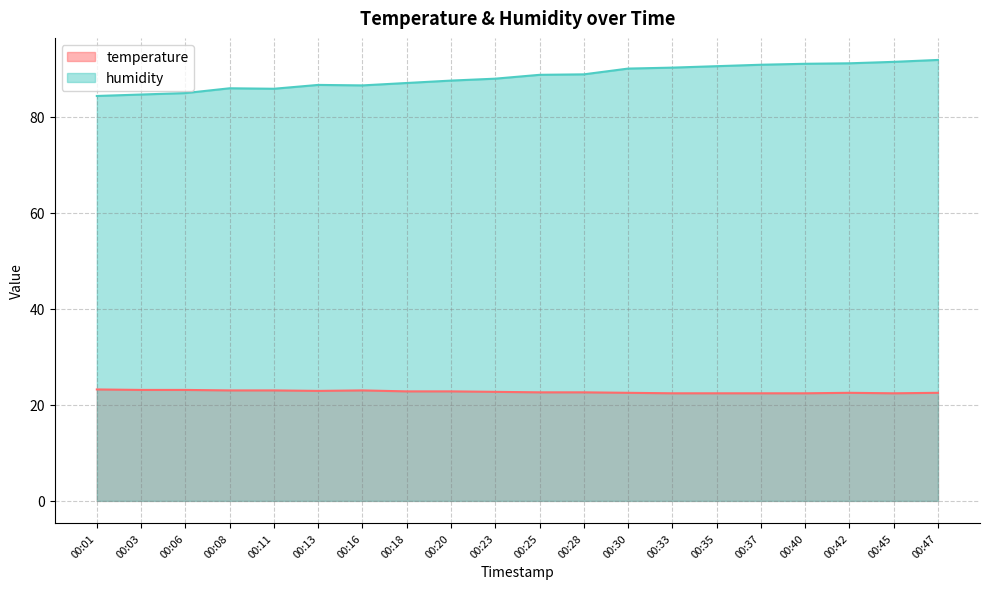

Reading right to left, what are all the values shown in this chart?

temperature: 00:47=22.5	00:45=22.4	00:42=22.5	00:40=22.4	00:37=22.4	00:35=22.4	00:33=22.4	00:30=22.5	00:28=22.6	00:25=22.6	00:23=22.7	00:20=22.8	00:18=22.8	00:16=23.0	00:13=22.9	00:11=23.0	00:08=23.0	00:06=23.1	00:03=23.1	00:01=23.2
humidity: 00:47=91.8	00:45=91.4	00:42=91.1	00:40=91.0	00:37=90.8	00:35=90.5	00:33=90.2	00:30=90.0	00:28=88.8	00:25=88.7	00:23=87.9	00:20=87.5	00:18=87.0	00:16=86.5	00:13=86.6	00:11=85.8	00:08=85.9	00:06=84.9	00:03=84.6	00:01=84.3